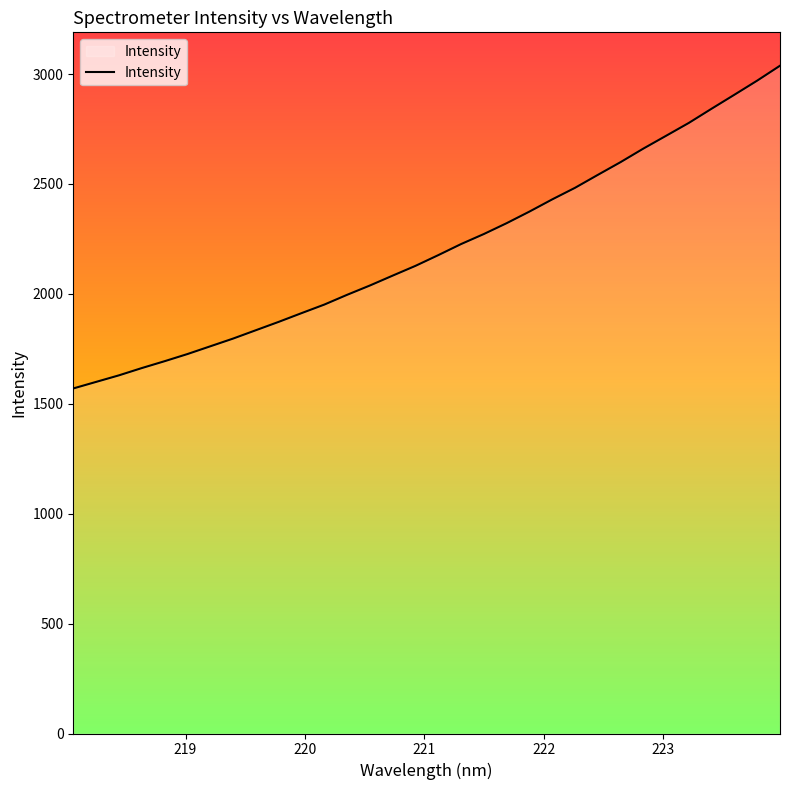

How many categories are shown in the chart?

32